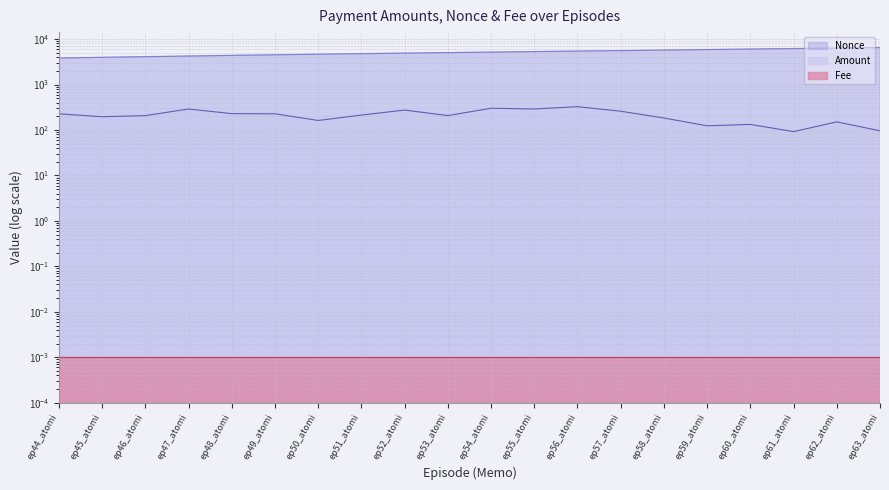

What is the label of the 16th point from the left?

ep59_atomi